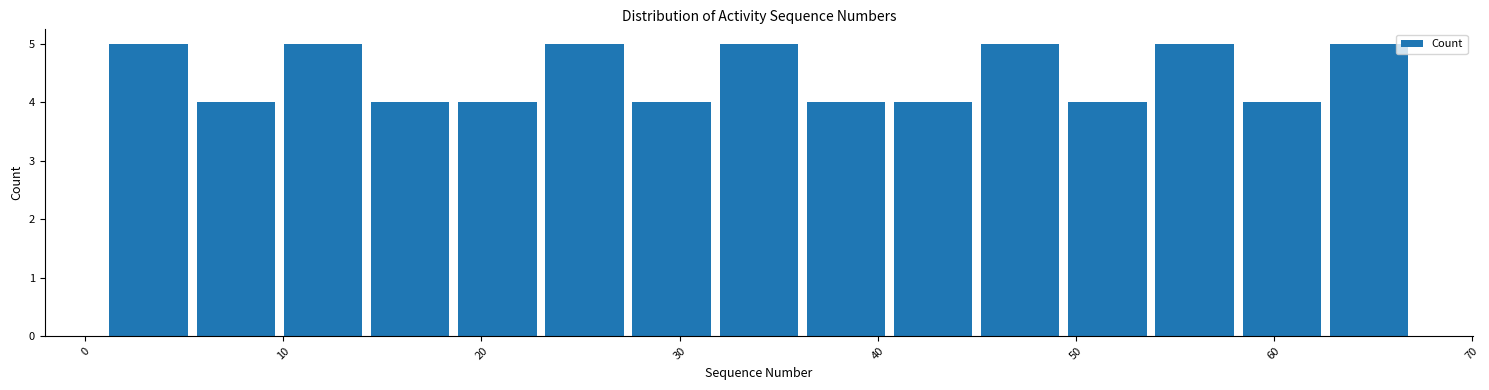

Reading left to right, list every bar in this chart as the range it spans on the x-axis followed by its height. Neither the bar edges nor the heights are printed on the chart, so give them approximately, as read against the axes.

1.0 to 5.4: 5
5.4 to 9.8: 4
9.8 to 14.2: 5
14.2 to 18.6: 4
18.6 to 23.0: 4
23.0 to 27.4: 5
27.4 to 31.8: 4
31.8 to 36.2: 5
36.2 to 40.6: 4
40.6 to 45.0: 4
45.0 to 49.4: 5
49.4 to 53.8: 4
53.8 to 58.2: 5
58.2 to 62.6: 4
62.6 to 67.0: 5